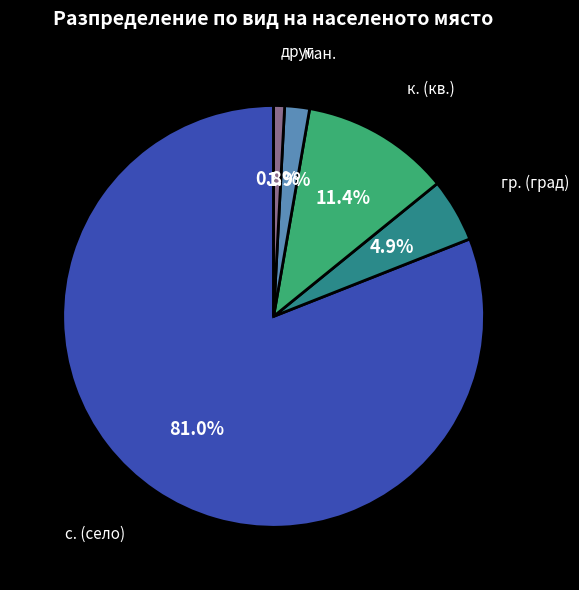

To the nearest percent, what is the average slice percentage?

20%